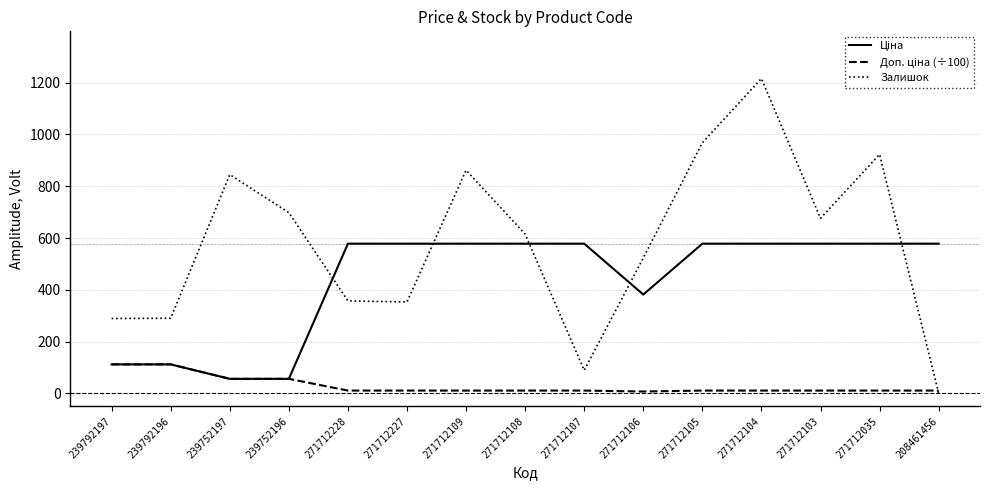

Is it true that Залишок equals 968.0 at 271712105?

True